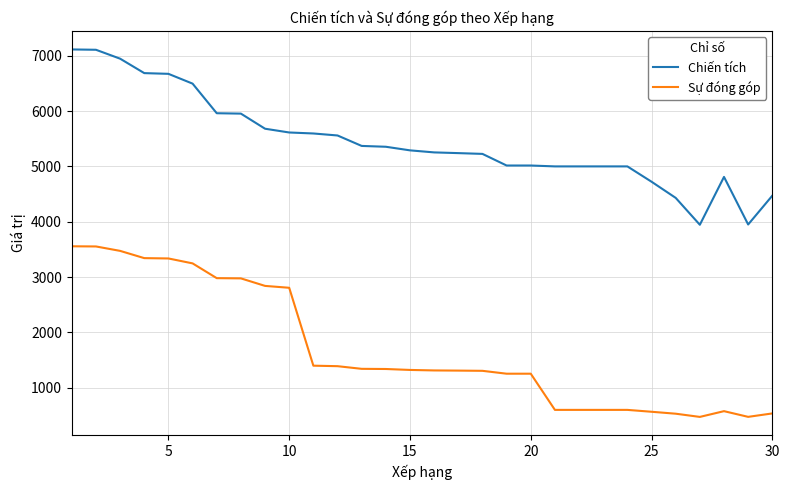

True or false: Sự đóng góp and Chiến tích intersect in this chart.

False